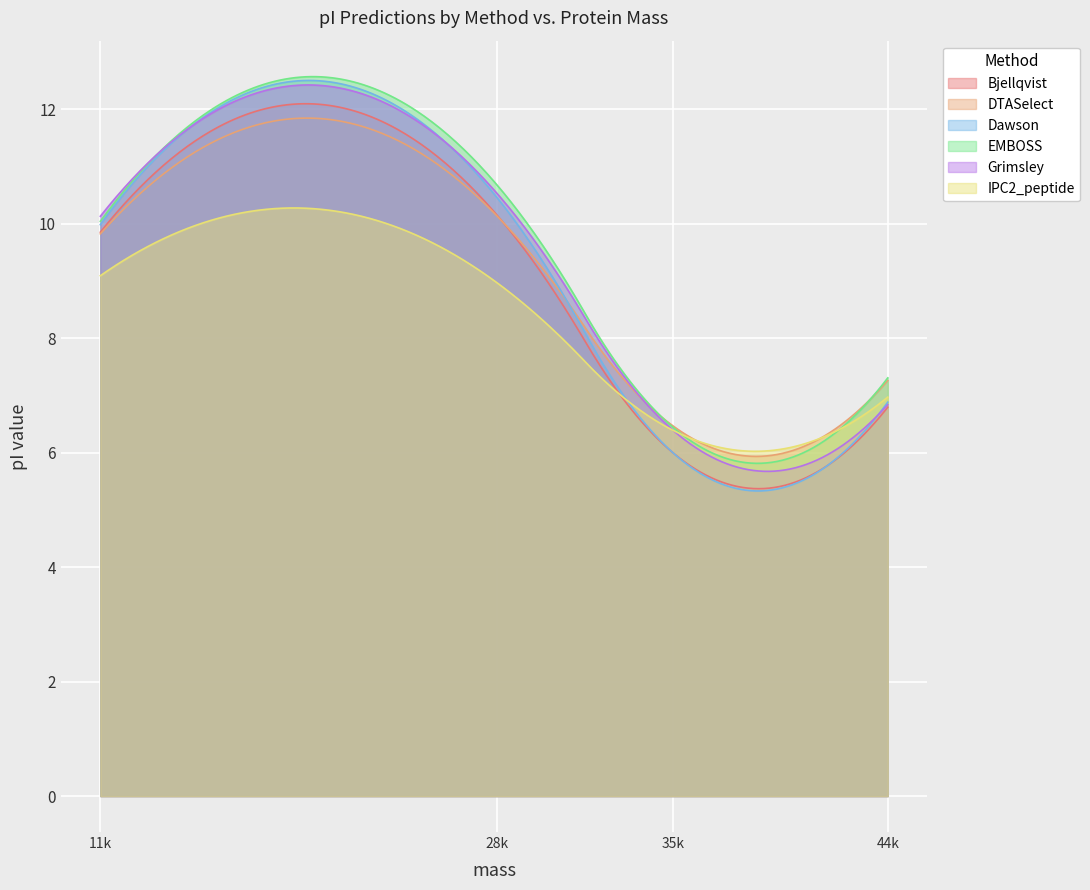

What is the smallest value displayed?

5.3